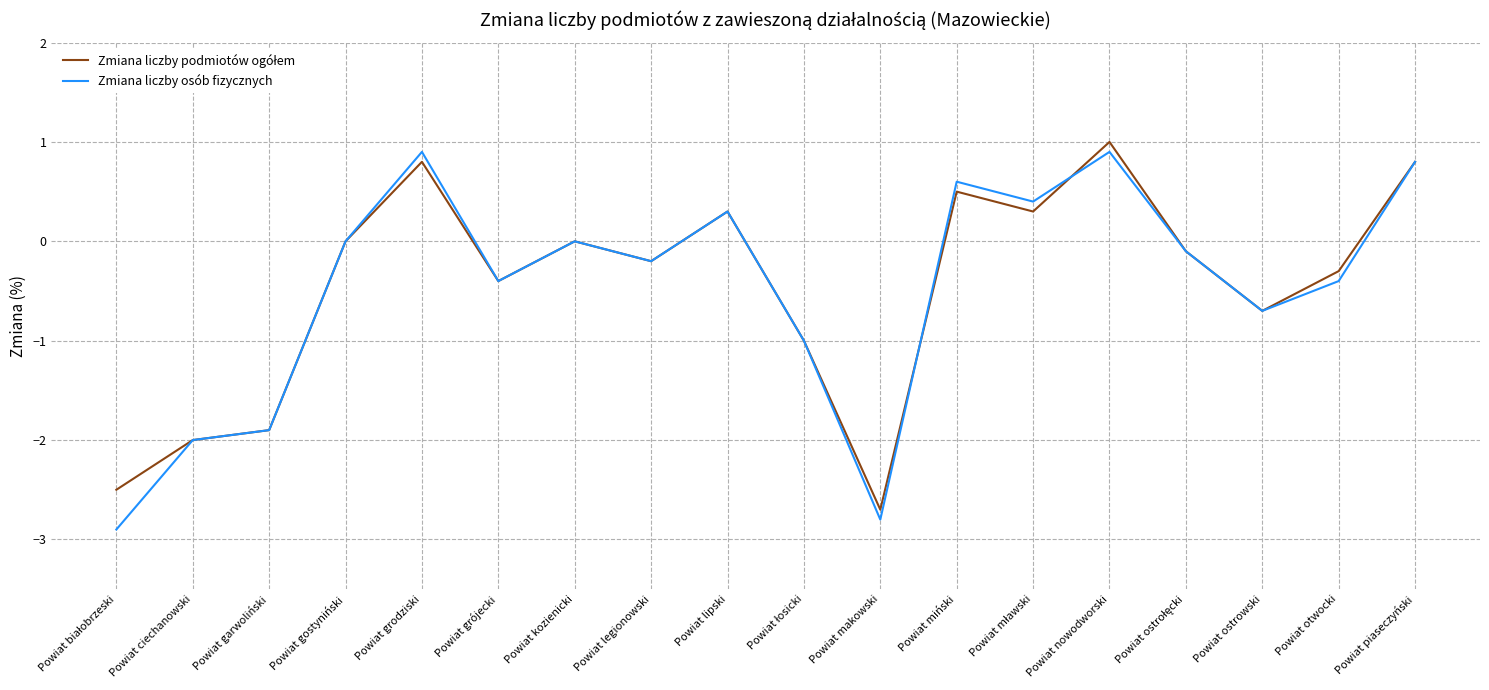

What is the greatest value displayed?

1.0